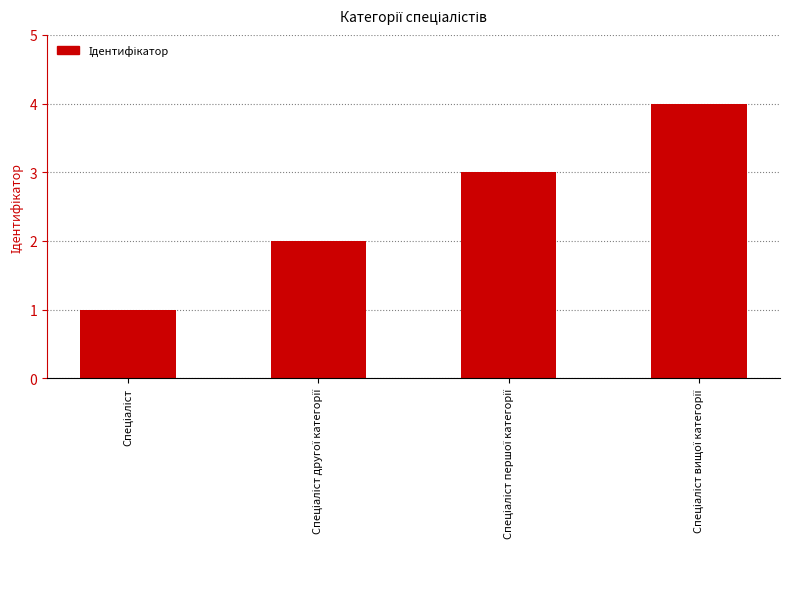

What is the difference between the maximum and minimum values?

3